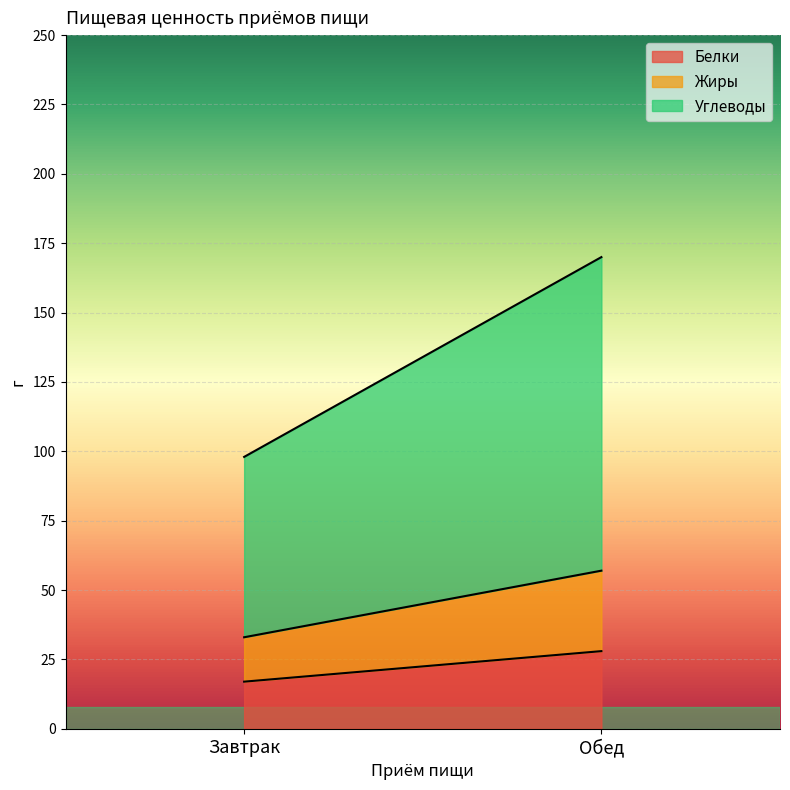

Is the value of Жиры at Завтрак greater than the value of Углеводы at Завтрак?

No